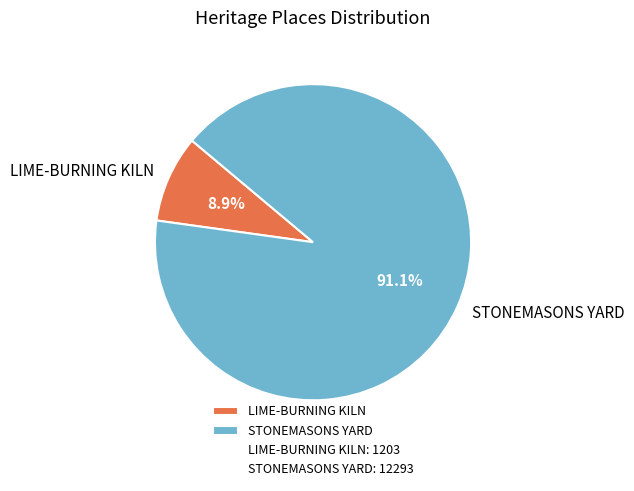

Is it true that STONEMASONS YARD is 99% of the pie?

False